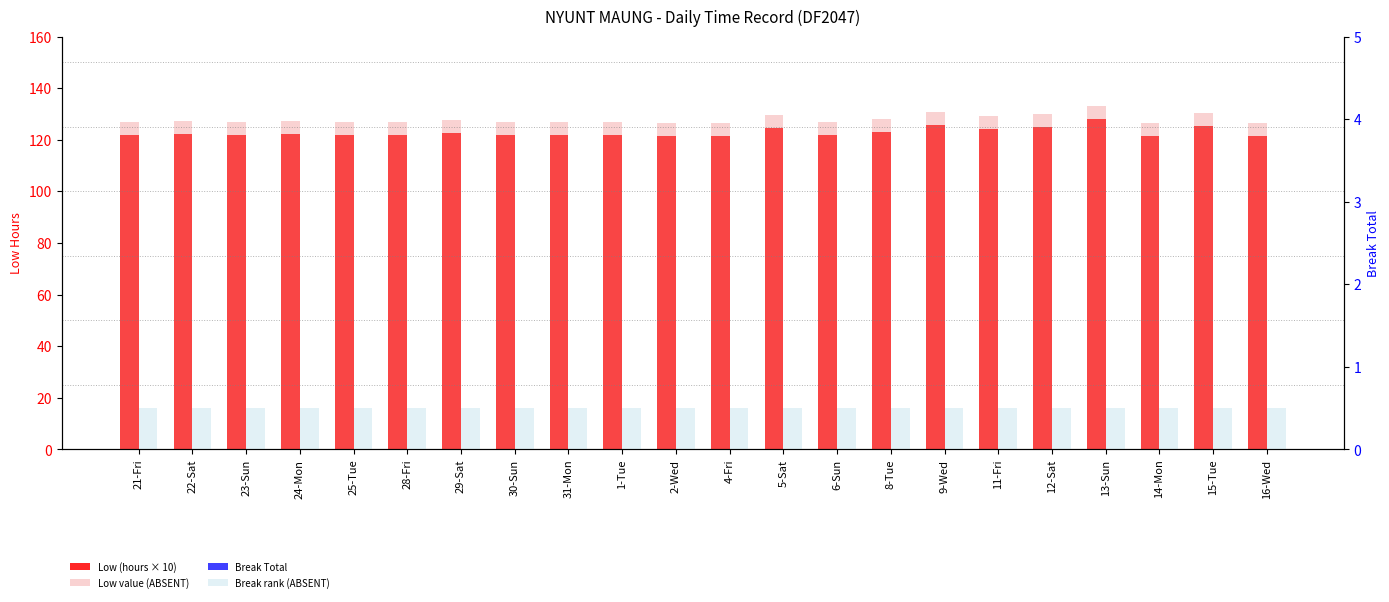

Reading left to right, extract all data points from this chart.

Low (hours × 10): 21-Fri=121.8	22-Sat=122.1	23-Sun=121.9	24-Mon=122.2	25-Tue=122.0	28-Fri=121.8	29-Sat=122.5	30-Sun=122.0	31-Mon=122.0	1-Tue=121.9	2-Wed=121.3	4-Fri=121.5	5-Sat=124.7	6-Sun=122.0	8-Tue=122.9	9-Wed=125.7	11-Fri=124.3	12-Sat=125.1	13-Sun=127.9	14-Mon=121.5	15-Tue=125.4	16-Wed=121.6
Low value (ABSENT): 21-Fri=126.8	22-Sat=127.1	23-Sun=126.9	24-Mon=127.2	25-Tue=127.0	28-Fri=126.8	29-Sat=127.5	30-Sun=127.0	31-Mon=127.0	1-Tue=126.9	2-Wed=126.3	4-Fri=126.5	5-Sat=129.7	6-Sun=127.0	8-Tue=127.9	9-Wed=130.7	11-Fri=129.3	12-Sat=130.1	13-Sun=132.9	14-Mon=126.5	15-Tue=130.4	16-Wed=126.6
Break Total: 21-Fri=0.0	22-Sat=0.0	23-Sun=0.0	24-Mon=0.0	25-Tue=0.0	28-Fri=0.0	29-Sat=0.0	30-Sun=0.0	31-Mon=0.0	1-Tue=0.0	2-Wed=0.0	4-Fri=0.0	5-Sat=0.0	6-Sun=0.0	8-Tue=0.0	9-Wed=0.0	11-Fri=0.0	12-Sat=0.0	13-Sun=0.0	14-Mon=0.0	15-Tue=0.0	16-Wed=0.0
Break rank (ABSENT): 21-Fri=0.5	22-Sat=0.5	23-Sun=0.5	24-Mon=0.5	25-Tue=0.5	28-Fri=0.5	29-Sat=0.5	30-Sun=0.5	31-Mon=0.5	1-Tue=0.5	2-Wed=0.5	4-Fri=0.5	5-Sat=0.5	6-Sun=0.5	8-Tue=0.5	9-Wed=0.5	11-Fri=0.5	12-Sat=0.5	13-Sun=0.5	14-Mon=0.5	15-Tue=0.5	16-Wed=0.5